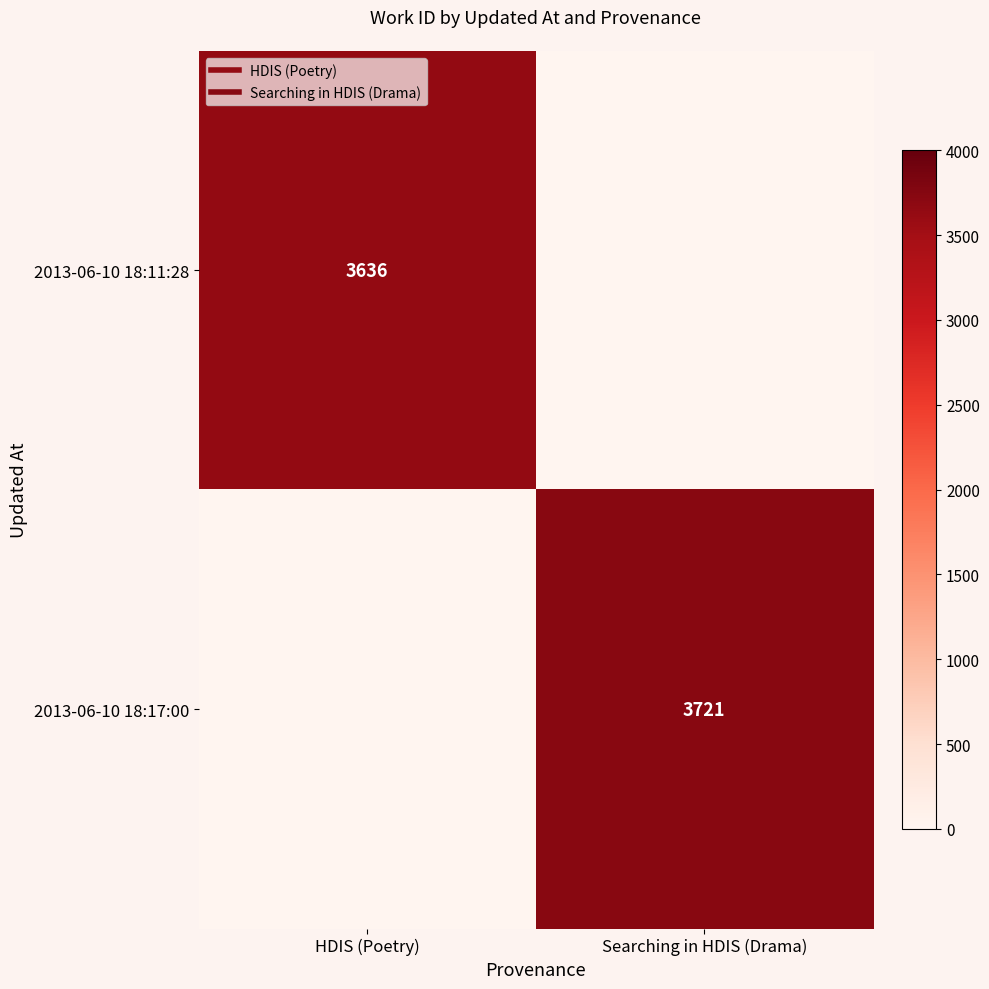

How many distinct data groups are displayed?

2